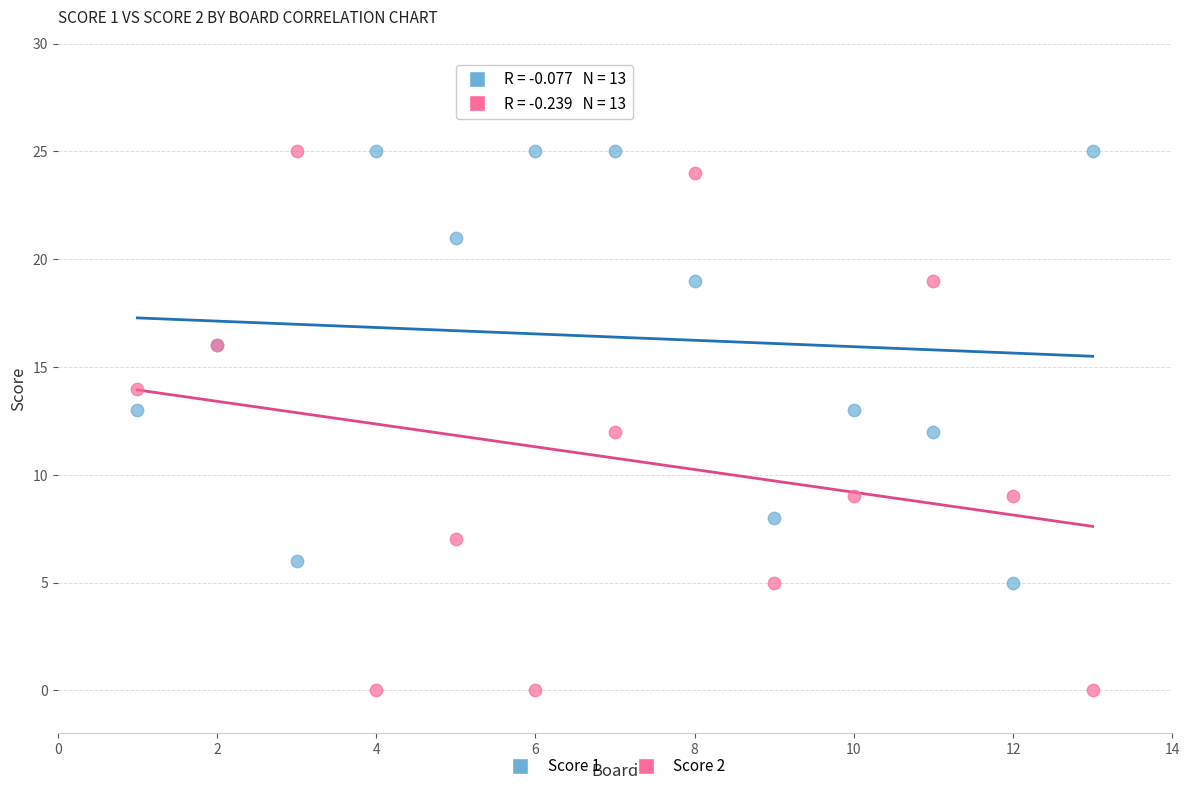

Which series reaches the minimum Y coordinate?

Score 2